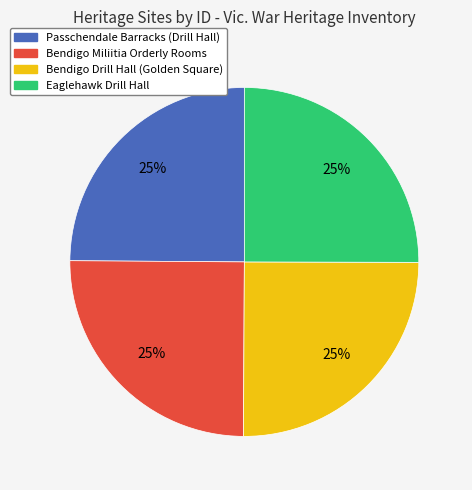

How many slices are in this pie chart?

4